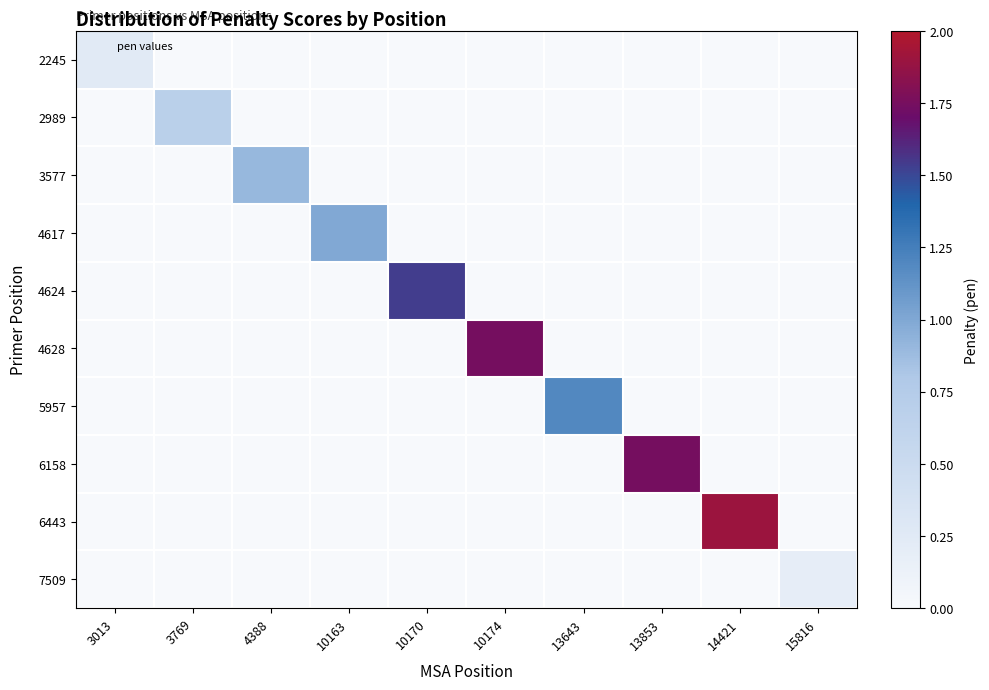

At which category is the sum across all series the highest?

14421